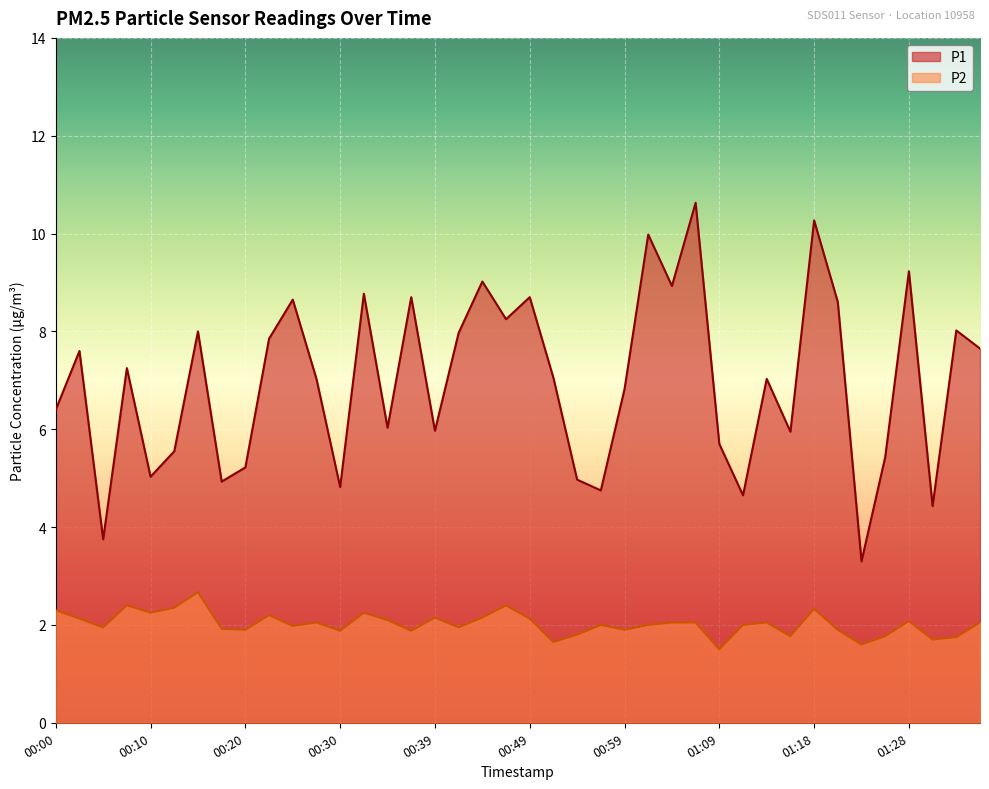

At which category is the sum across all series the highest?

01:06